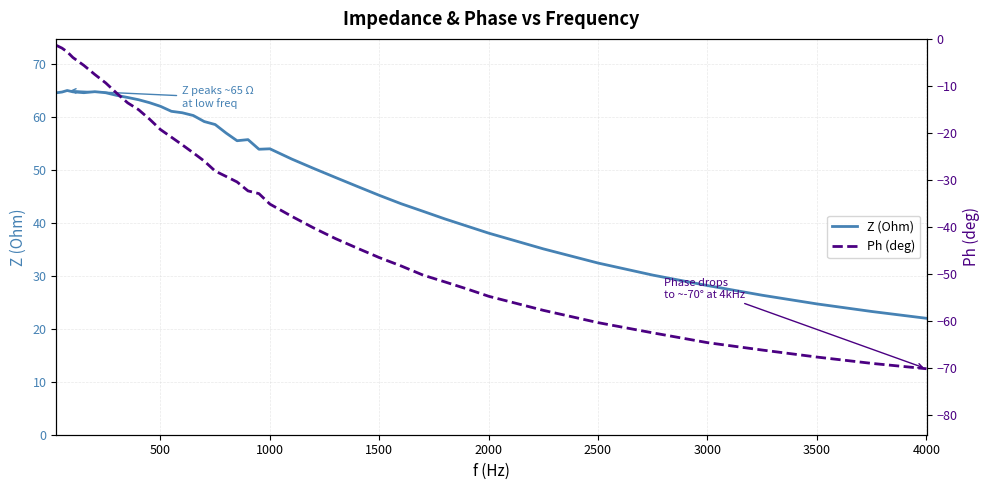

What is the maximum value for Z (Ohm)?

65.1